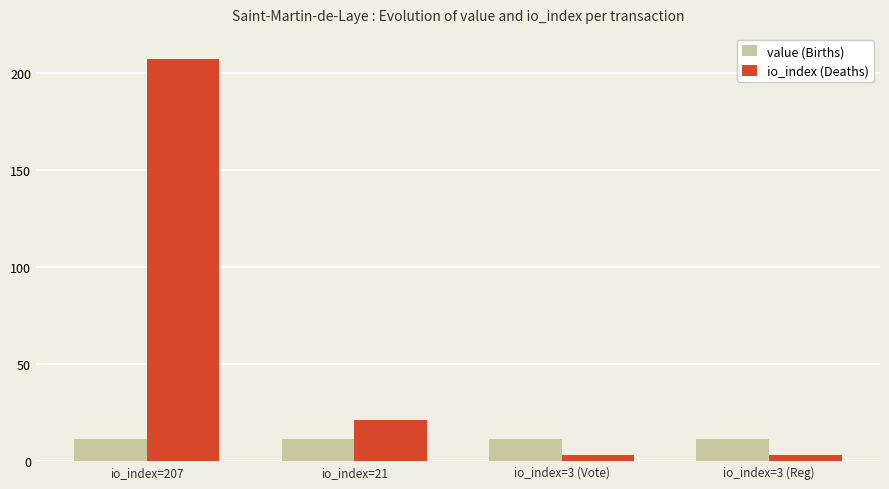

Are the bars horizontal?

No